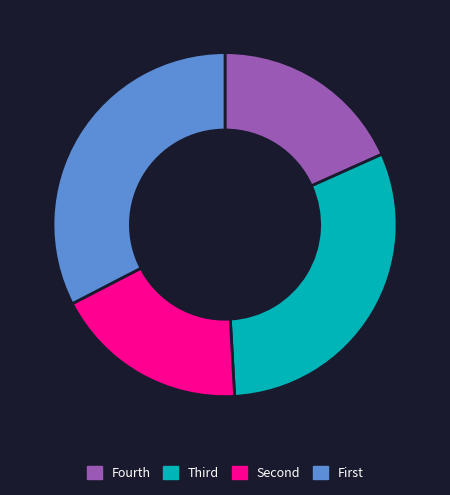

Which slice is the largest?

First